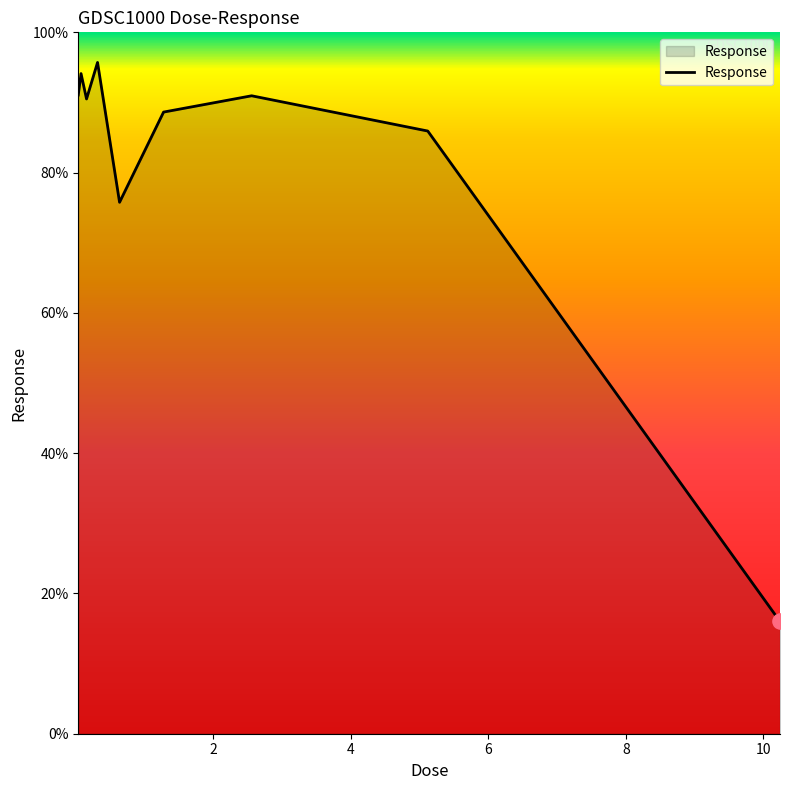

What is the smallest value displayed?

16.0